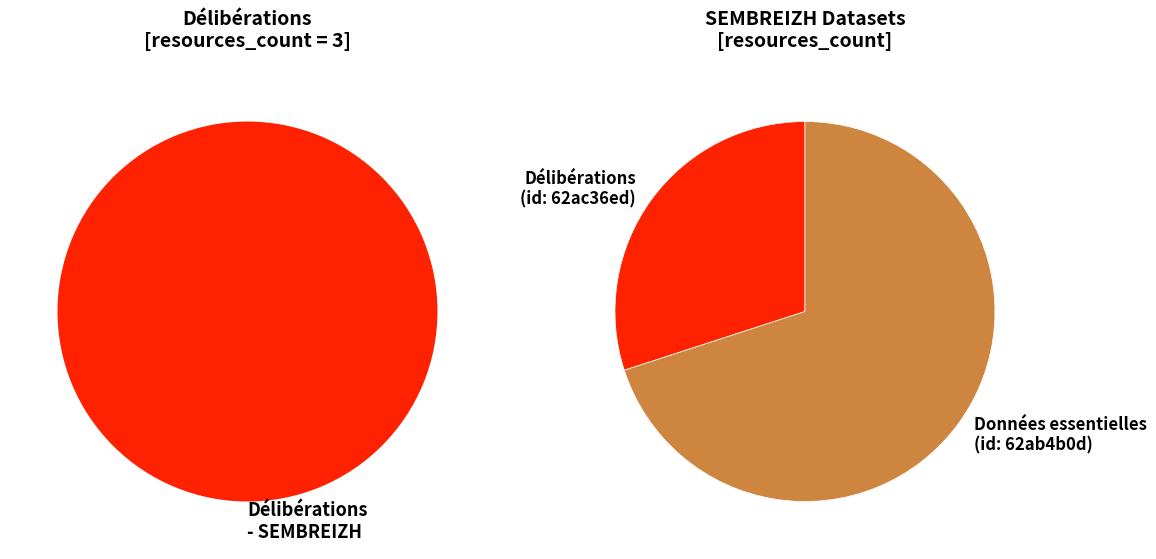

How many slices are in this pie chart?

2